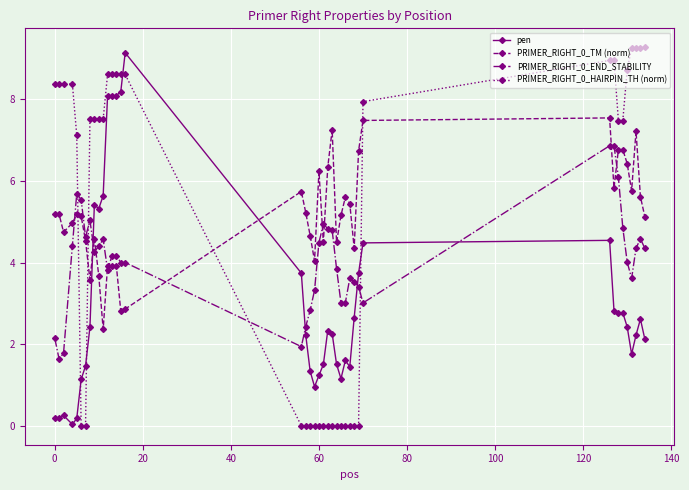

What is the maximum value shown in the chart?

9.3